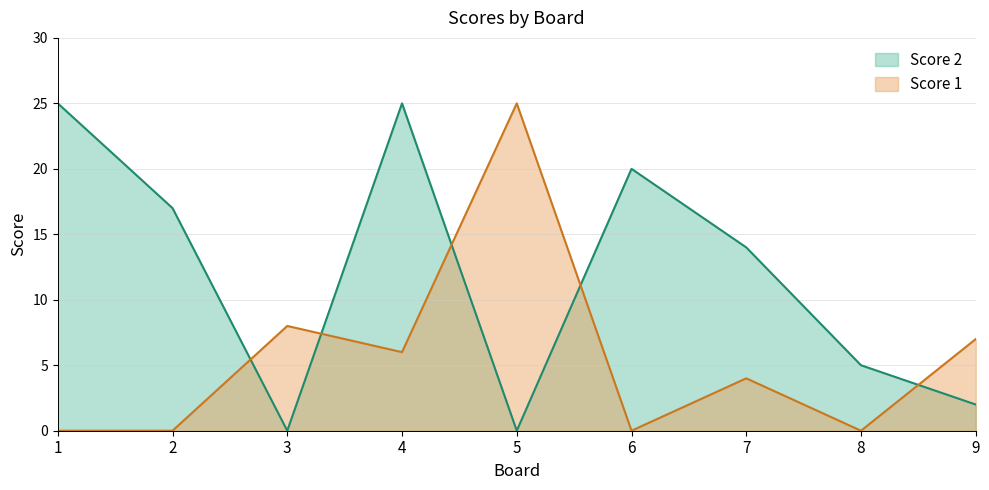

What is the difference between the Score 1 values at 3 and 5?

17